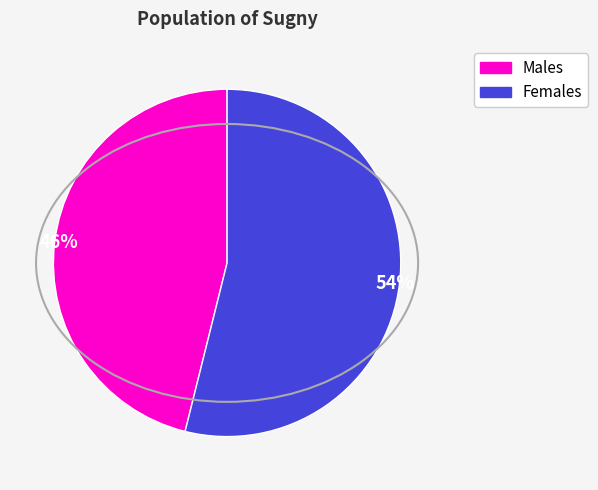

To the nearest percent, what is the average slice percentage?

50%